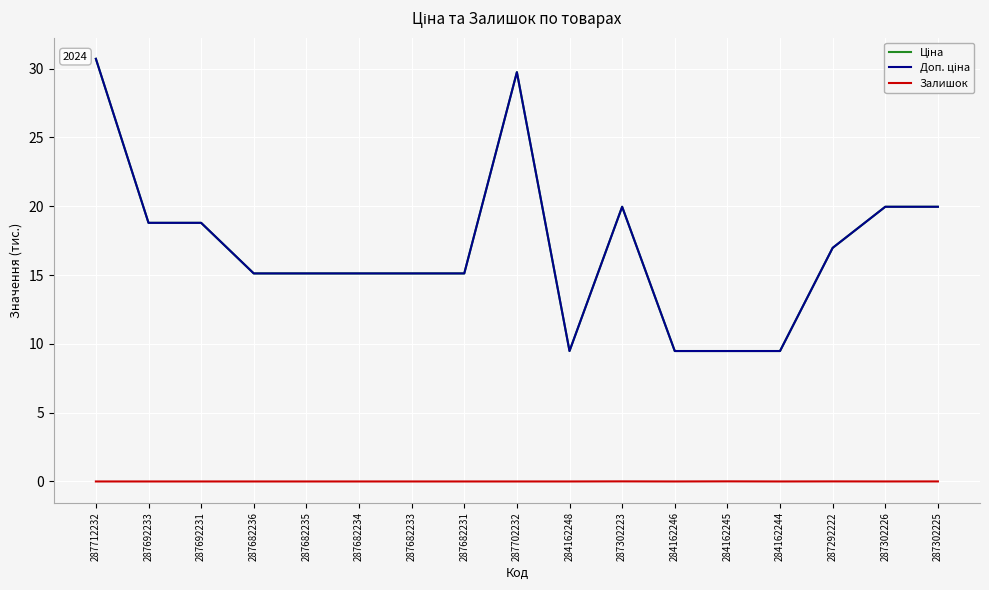

Which series has the largest total across all categories?

Ціна